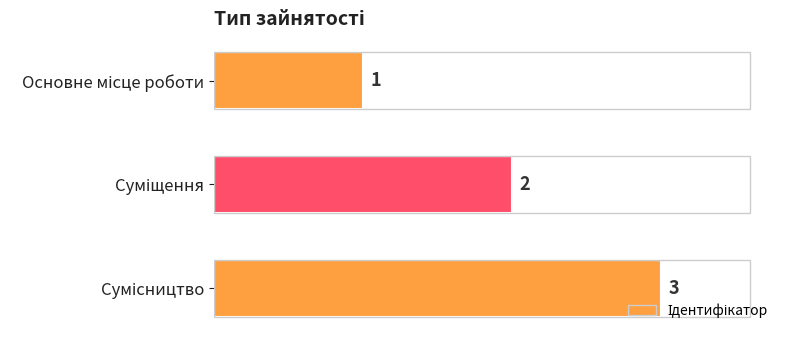

How many values are between 1 and 3?

3